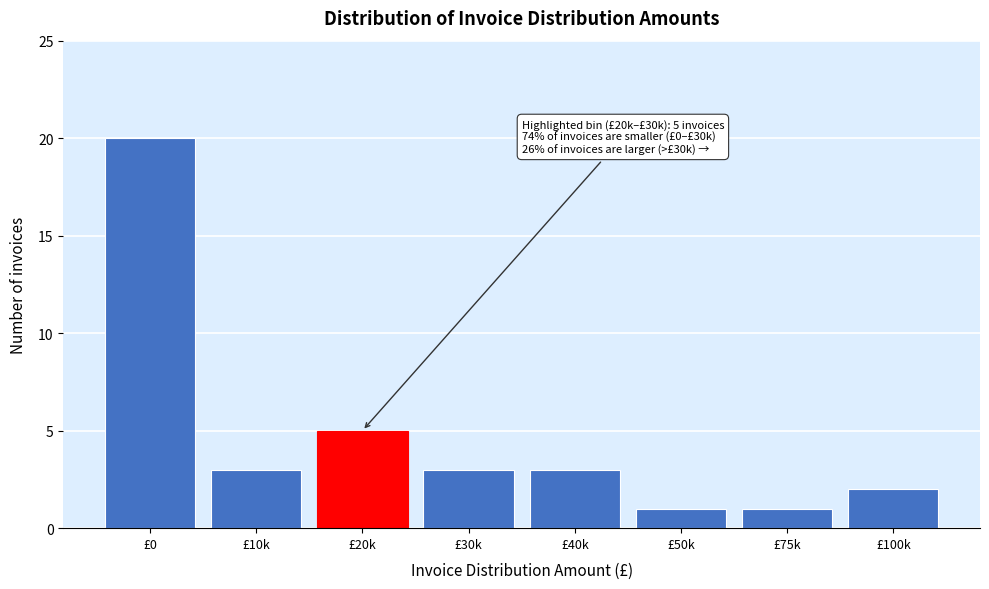

Reading left to right, list all the values displayed in this chart.

20	3	5	3	3	1	1	2